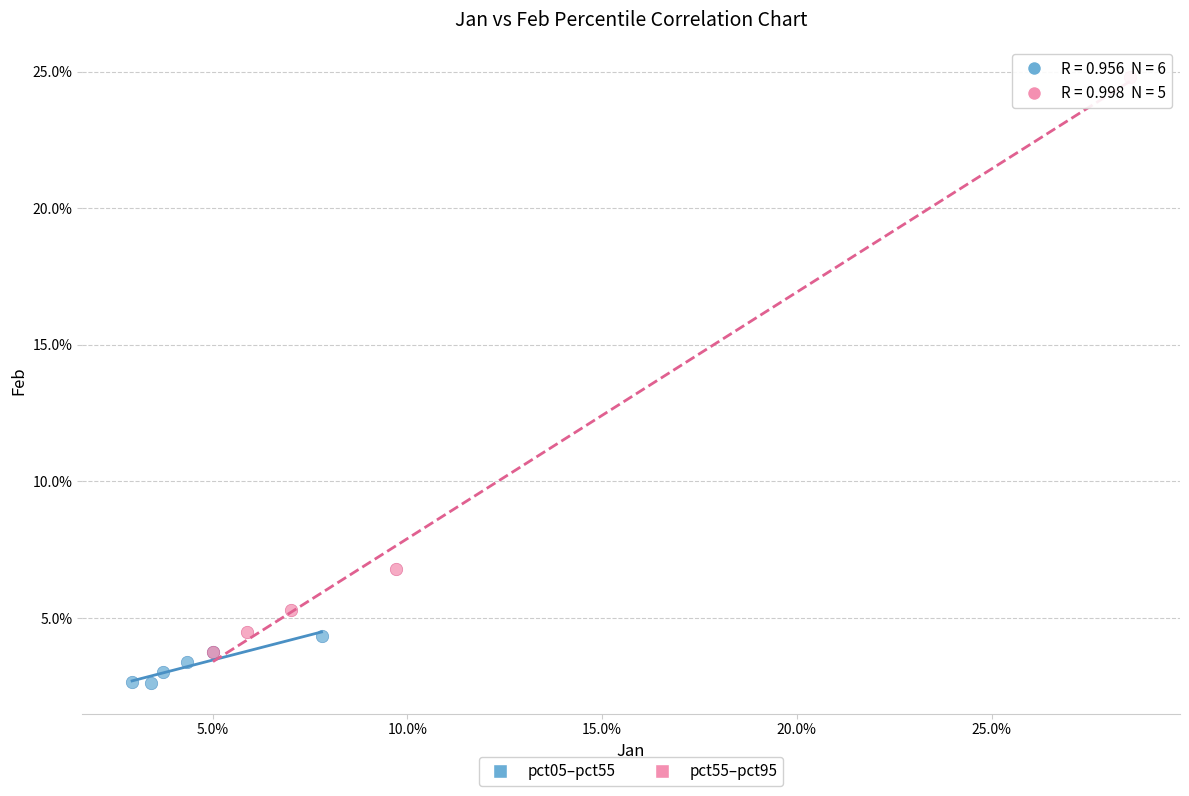

Which series contains the highest Y value?

pct55–pct95